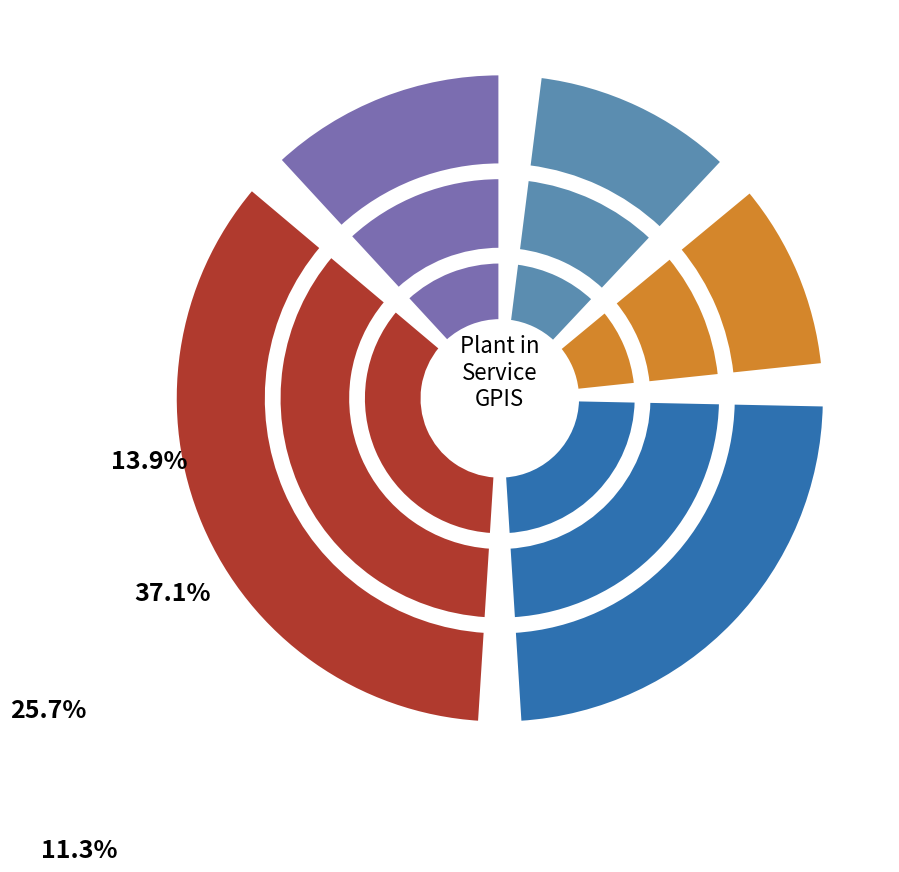

To the nearest percent, what is the average slice percentage?

20%